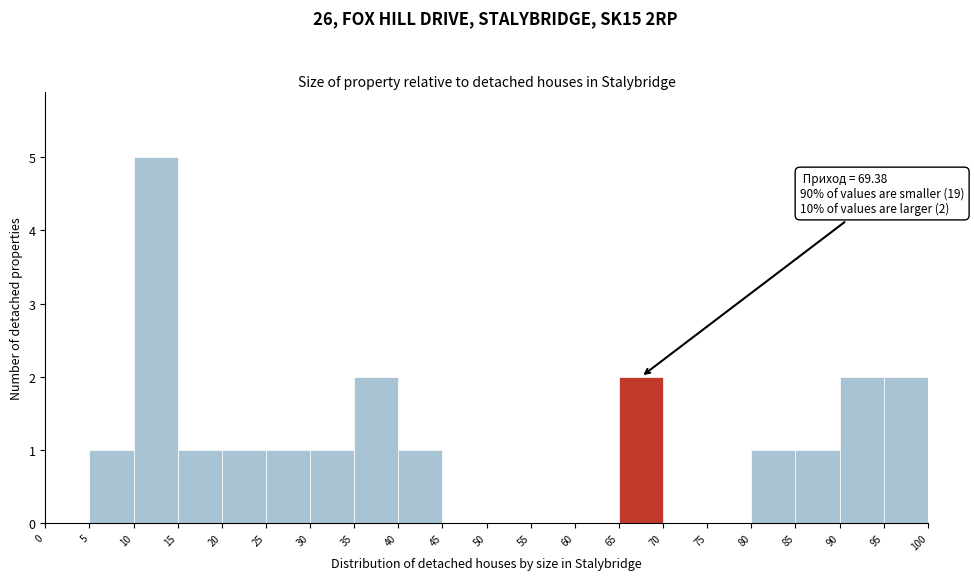

Over which range of the x-axis is the bar tallest?

10 to 15